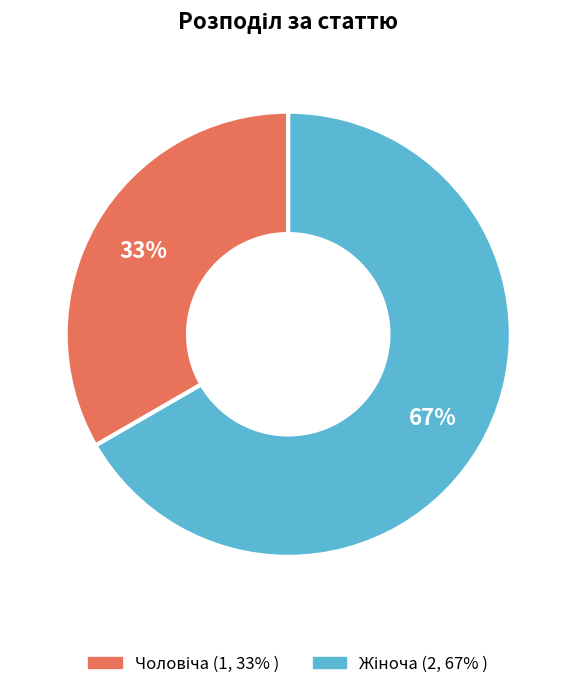

How many slices are in this pie chart?

2